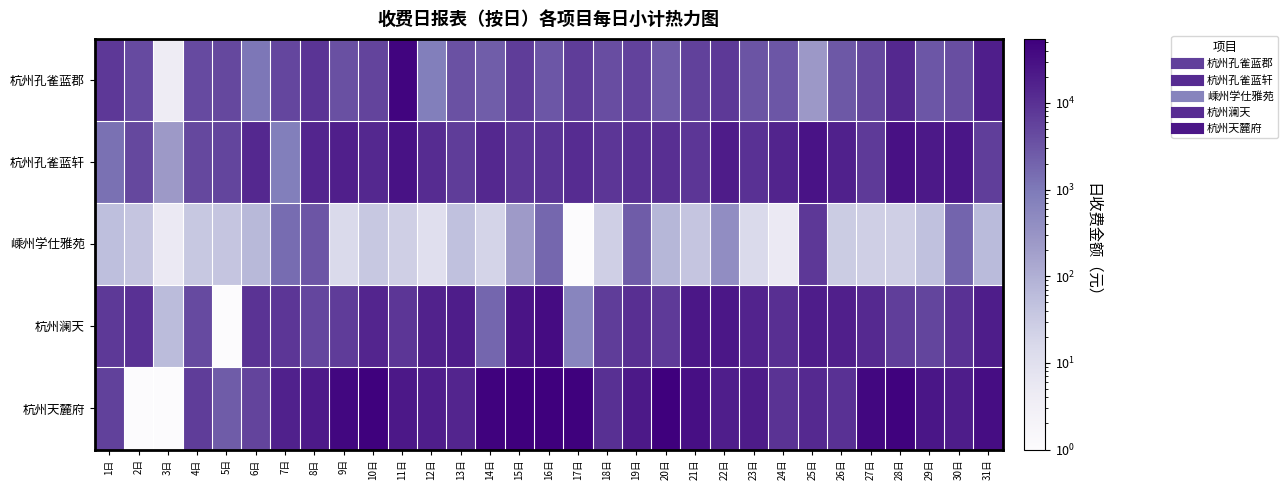

How many series are shown in this chart?

5